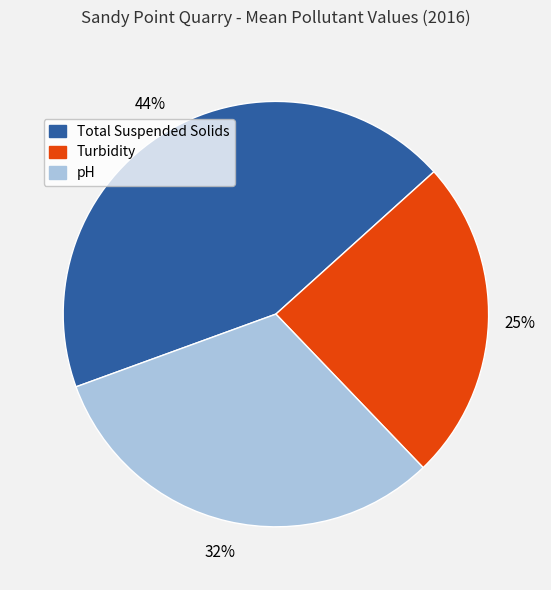

To the nearest percent, what percentage of the pie is pH?

32%